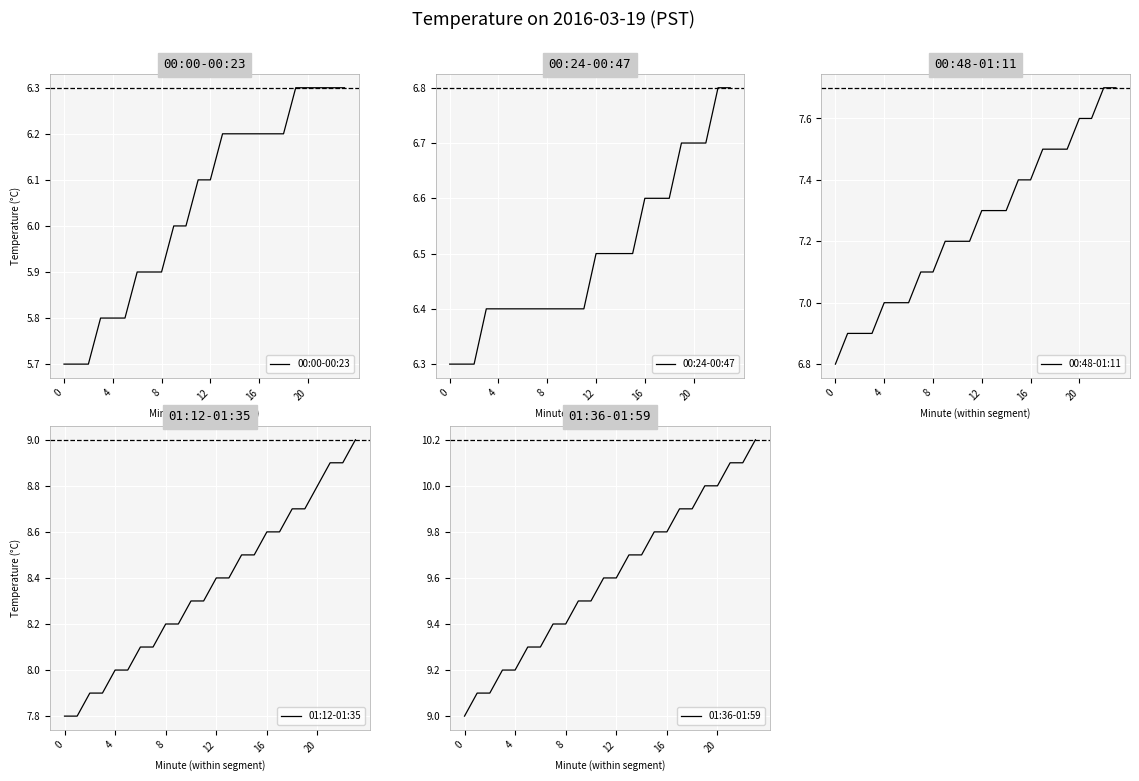

What is the difference between the maximum and minimum values in the 00:24-00:47 series?

0.5